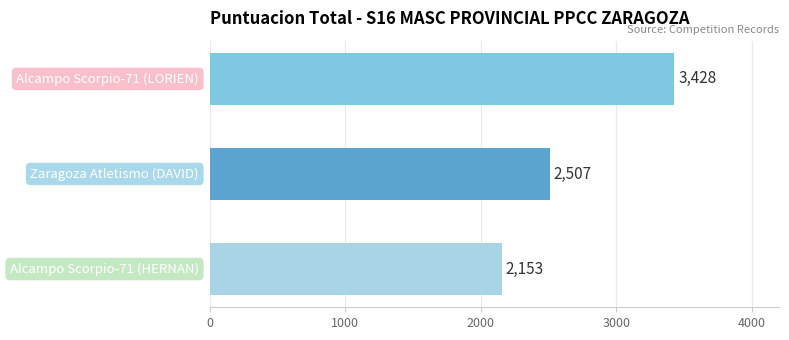

Count the values in the range 2153 to 3428.

3